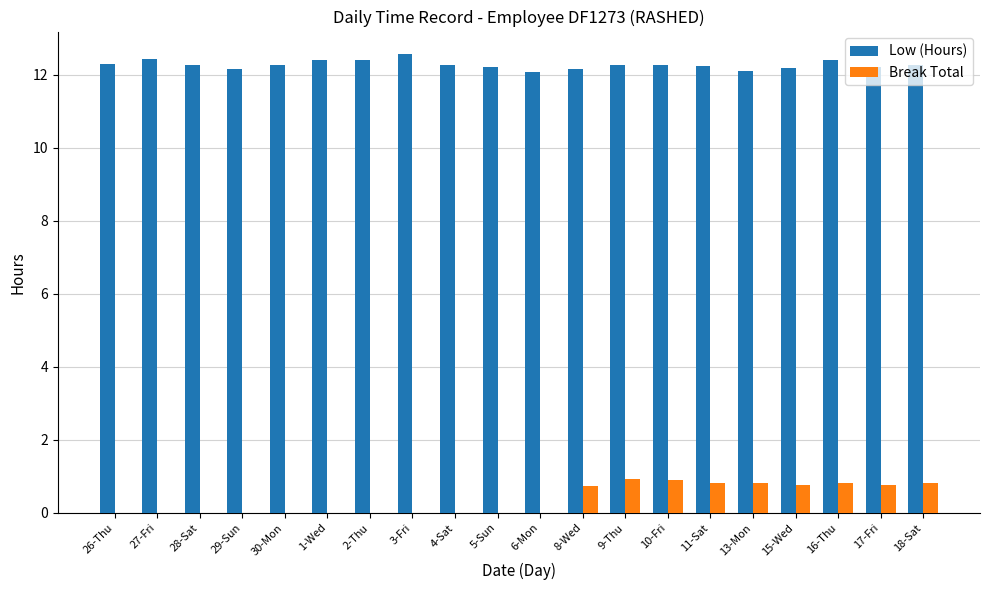

Is the value of Low (Hours) at 8-Wed greater than the value of Break Total at 28-Sat?

Yes